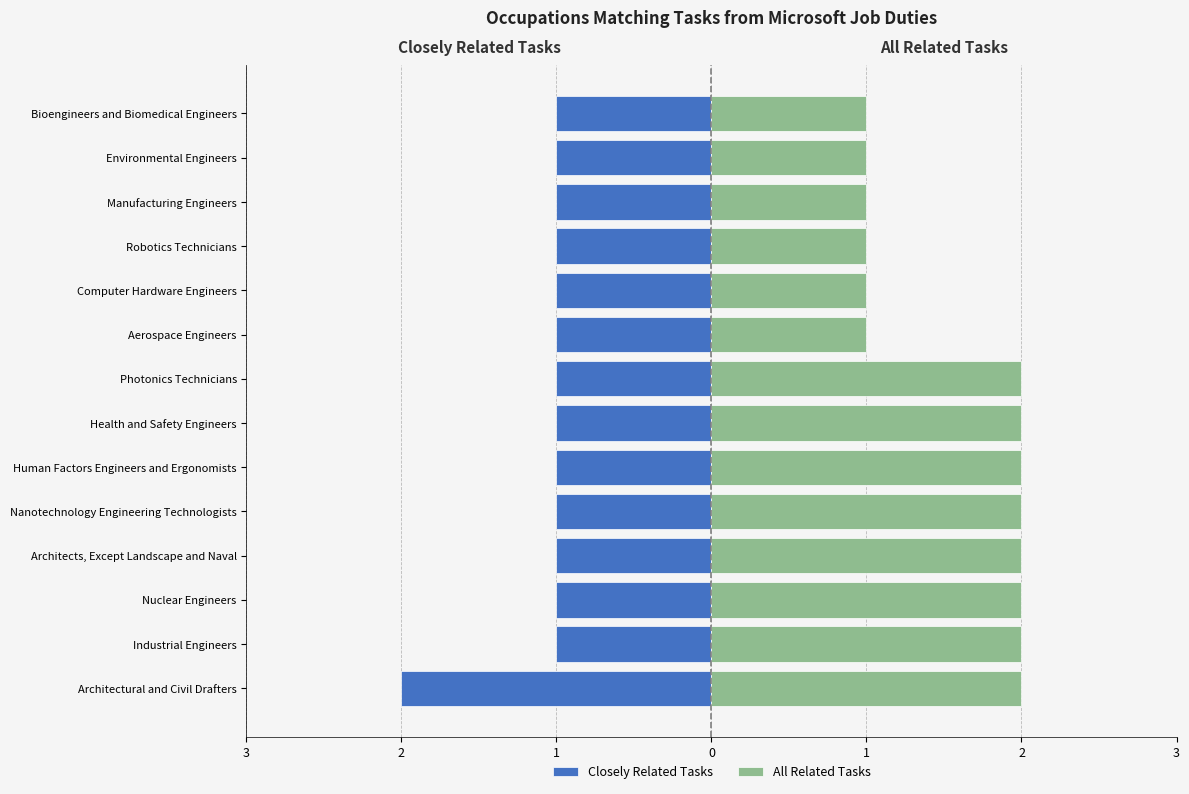

What is the maximum value shown in the chart?

2